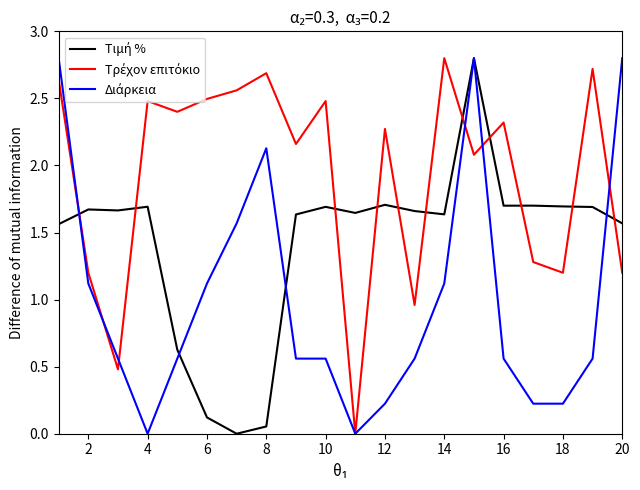

What is the difference between the highest and lowest values at 4?

2.5